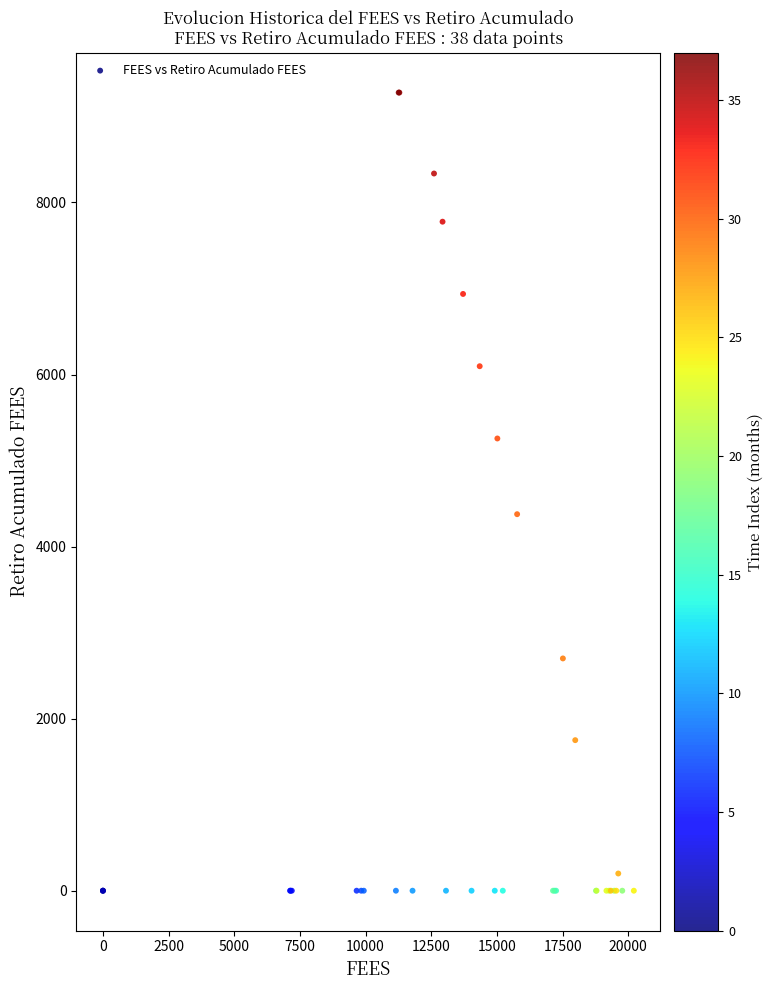

What Y value in the scatter plot is closest to 4638?

4376.7